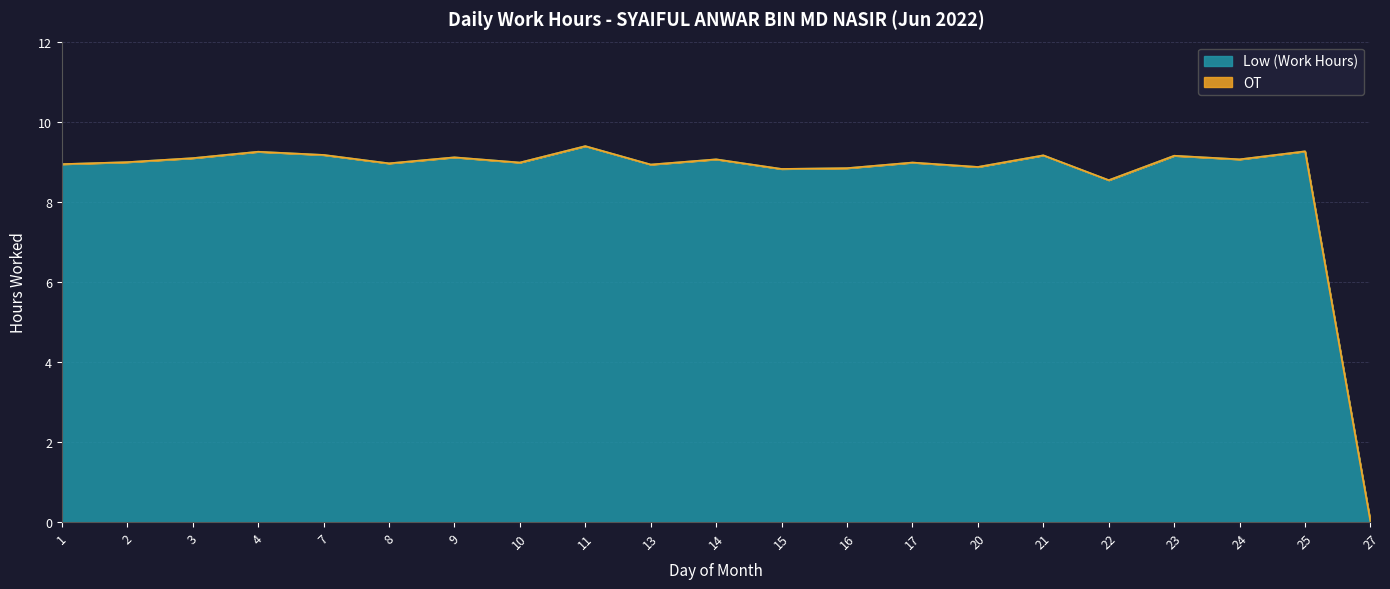

What is the average value?

8.6